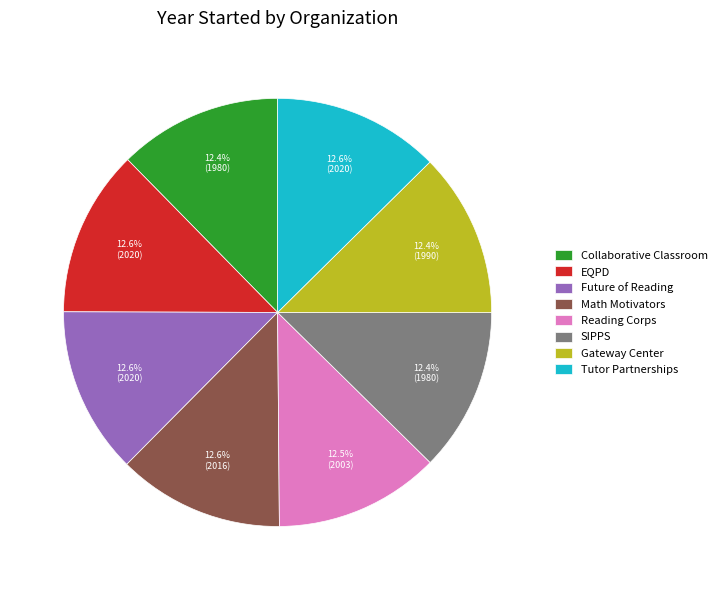

How much of the chart is everything except SIPPS?

87.6%